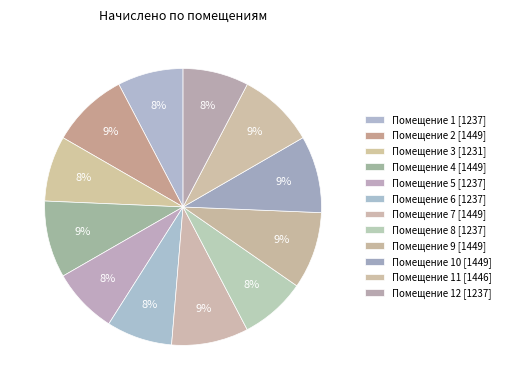

How many segments does this pie chart have?

12